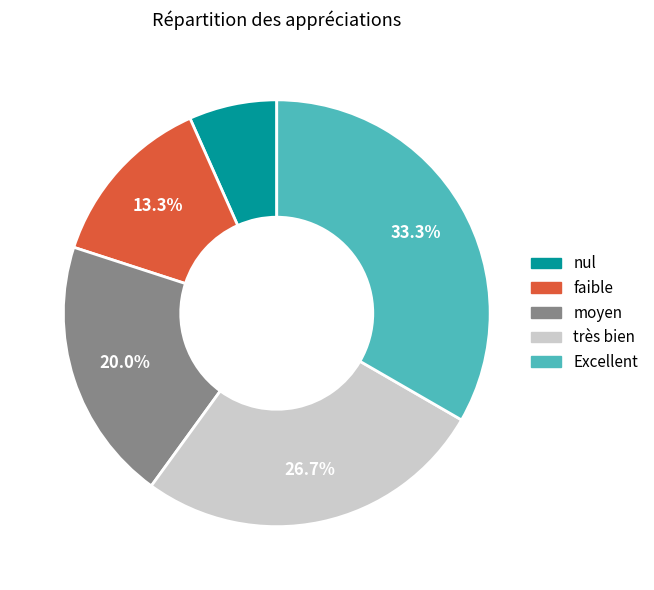

Do très bien and Excellent together represent more than half of the pie?

Yes